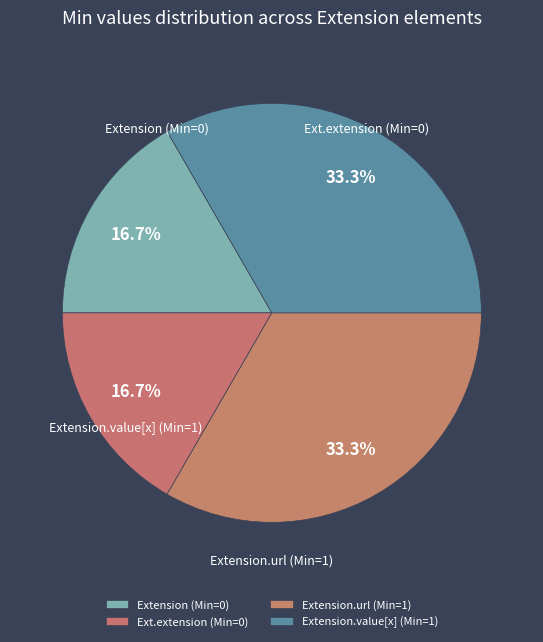

How many segments does this pie chart have?

4